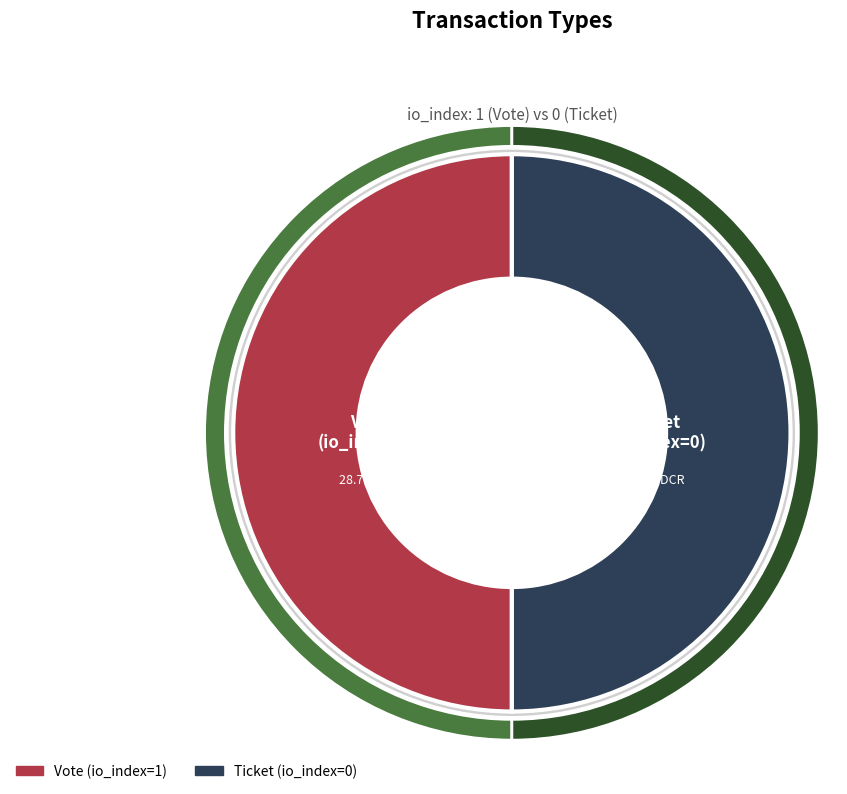

What is the largest slice in the pie chart?

Vote (io_index=1)